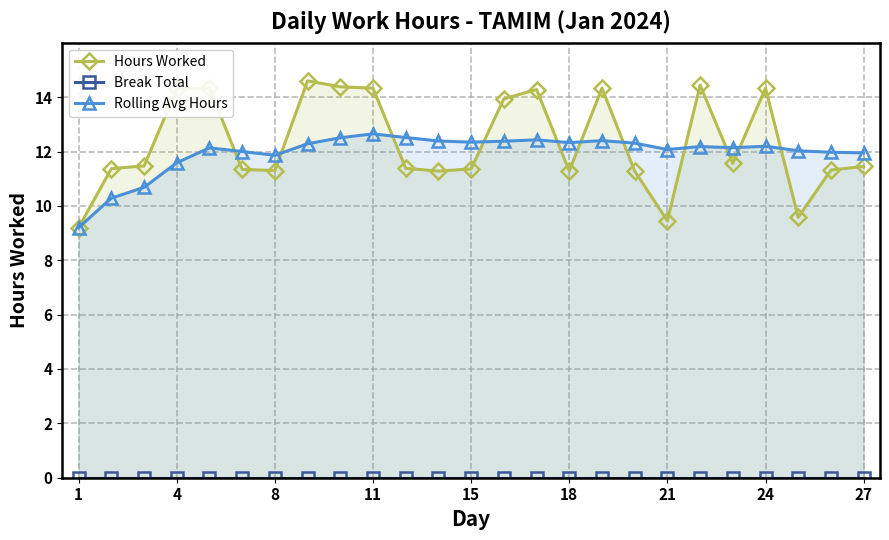

Does the chart have visible grid lines?

Yes